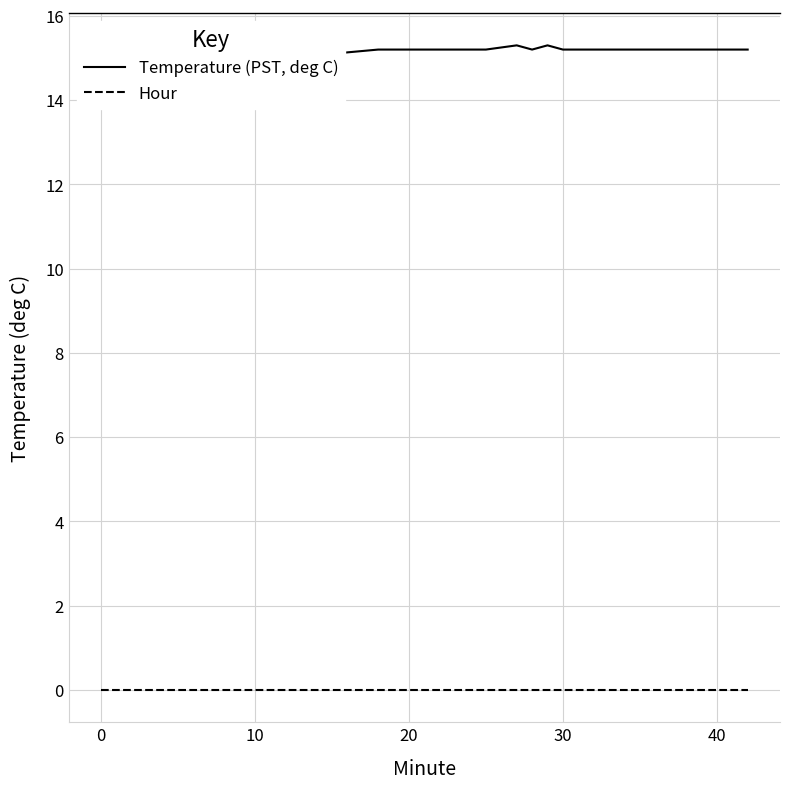

True or false: Temperature (PST, deg C) and Hour intersect in this chart.

False